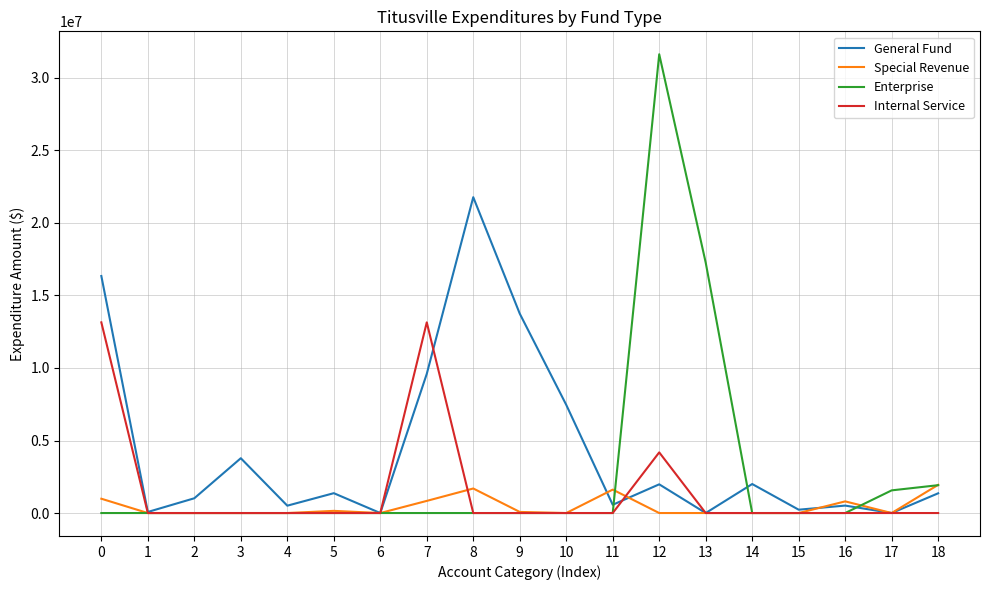

Rank the series by their maximum value, from lowest to highest.

Special Revenue, Internal Service, General Fund, Enterprise